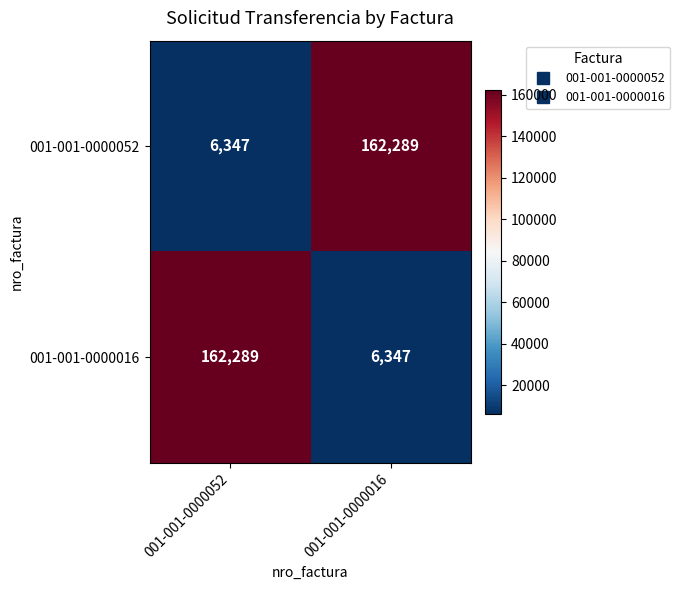

What is the maximum value shown in the chart?

162289